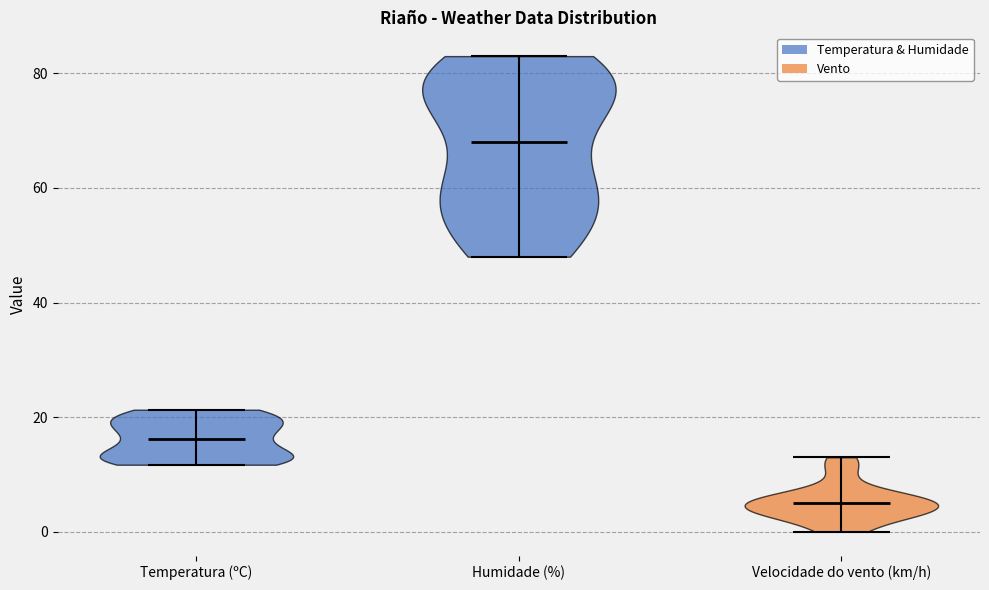

Reading left to right, read every violin against the y-axis: where its median line is, and the lowest and highest points it reaches. The values are not printed on the chart, so give them approximately, as read against the axis.

Temperatura (ºC): median line 16, lowest point 12, highest point 22
Humidade (%): median line 68, lowest point 48, highest point 84
Velocidade do vento (km/h): median line 6, lowest point 0, highest point 14